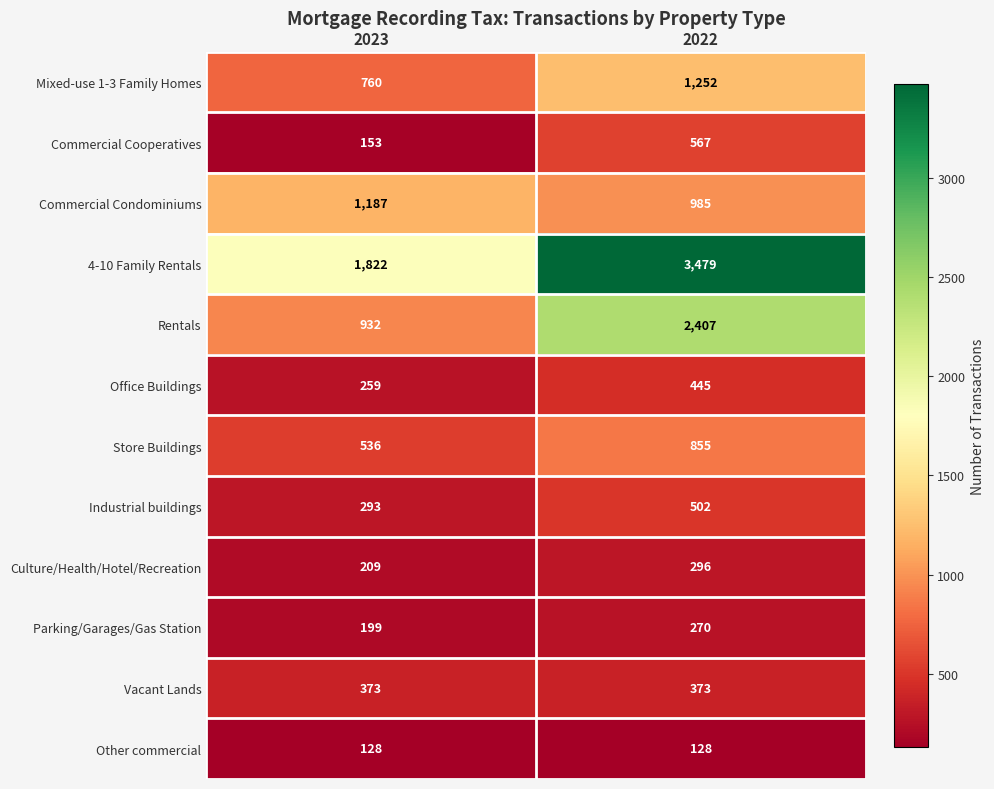

At which category does the chart reach its peak across all series?

2022